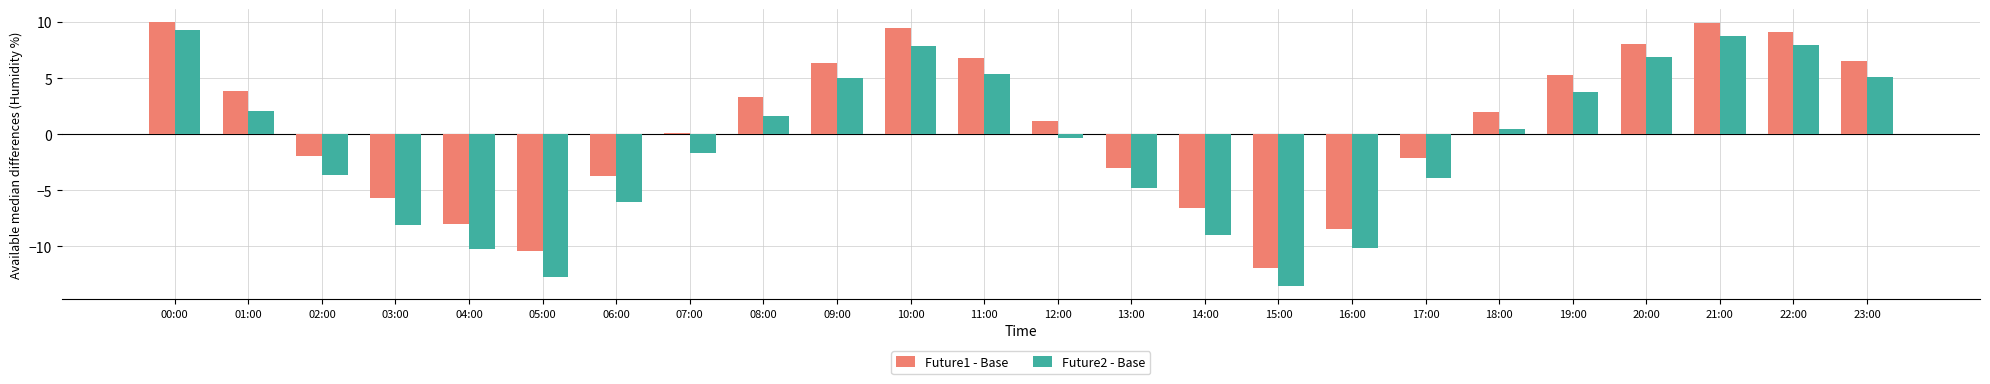

What position from the right is 08:00?

16